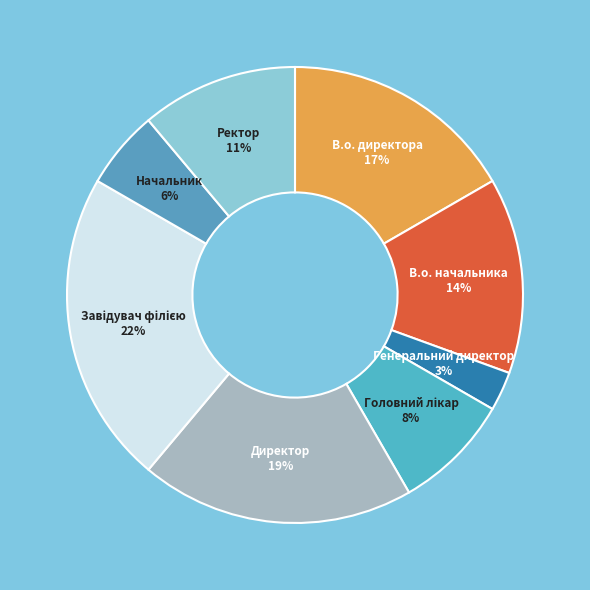

To the nearest percent, what is the difference between the largest and smallest slice percentages?

19%